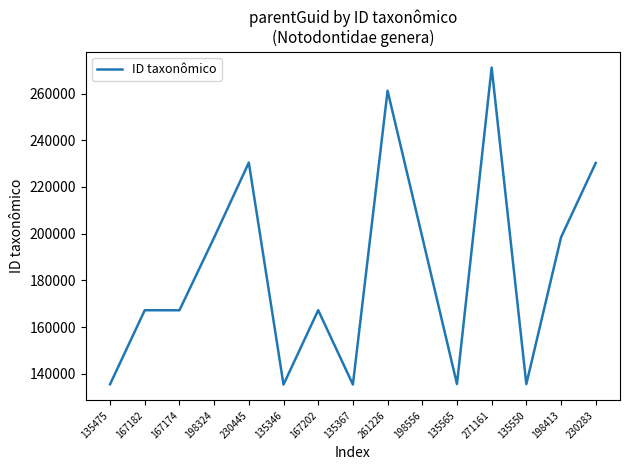

Does the chart display data point markers on the line(s)?

No